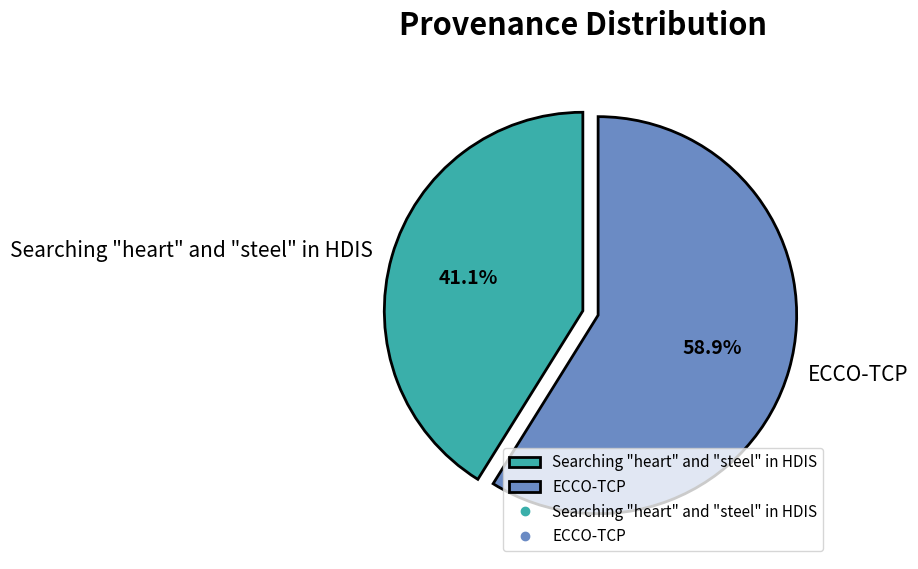

Which slice is the largest?

ECCO-TCP